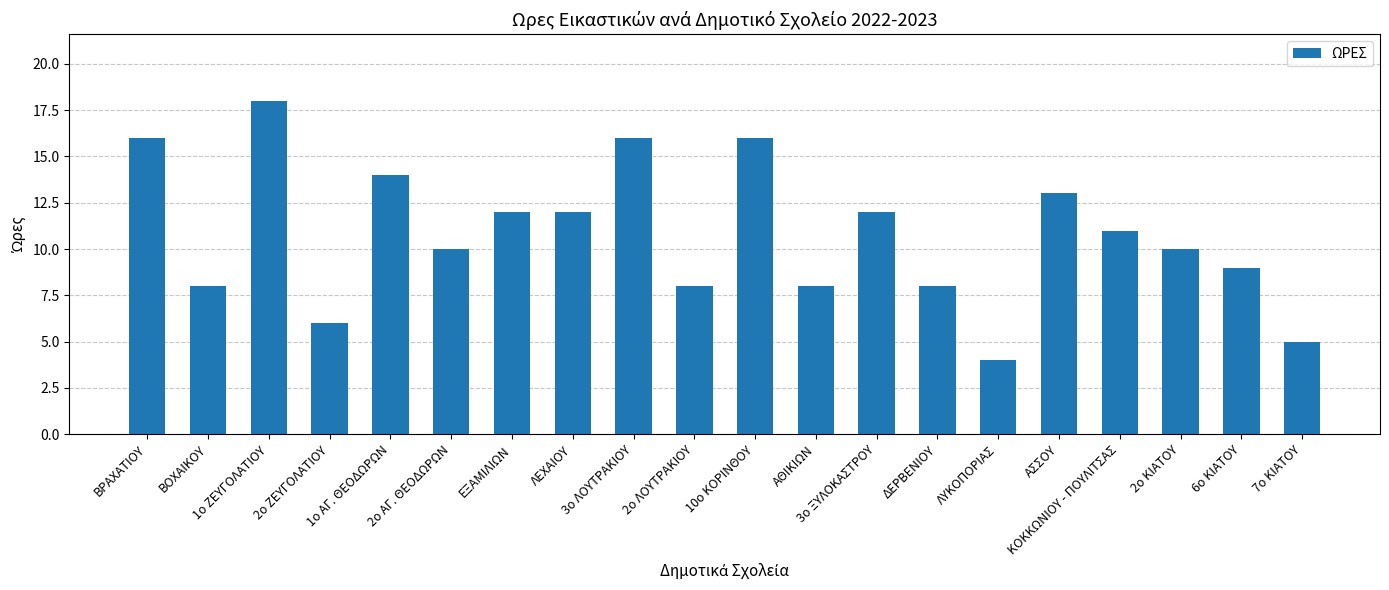

How many values are below 11?

10